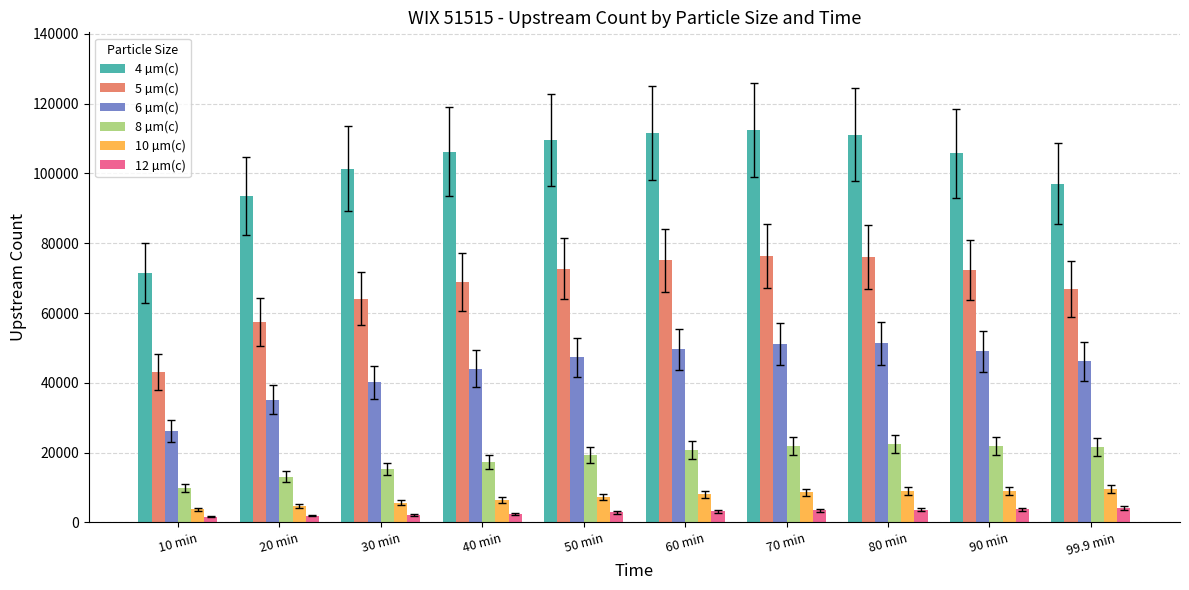

What is the minimum value shown in the chart?

1618.6